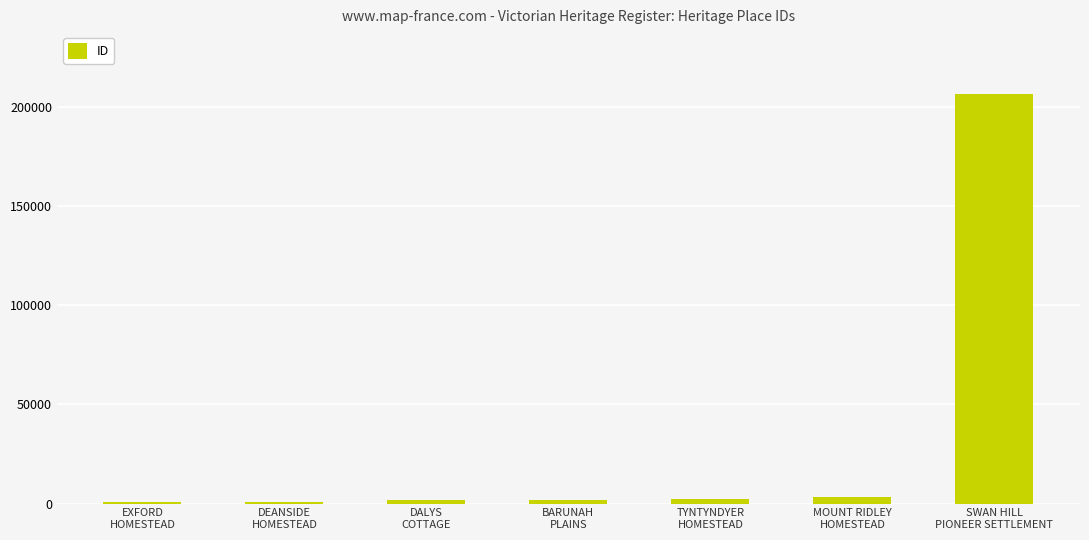

What is the change in value from DEANSIDE
HOMESTEAD to TYNTYNDYER
HOMESTEAD?

+1074